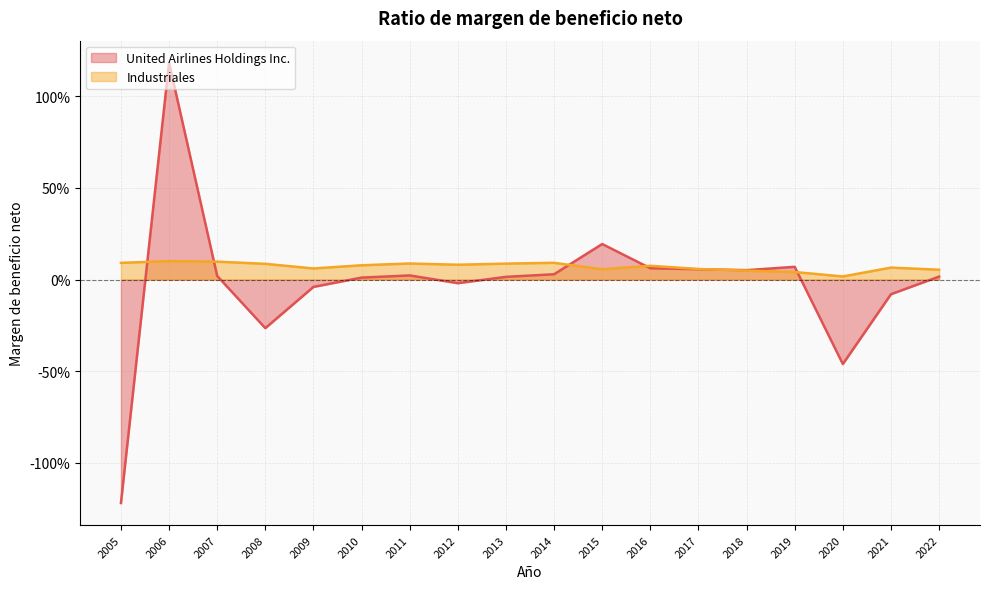

Does the chart display data point markers on the line(s)?

No